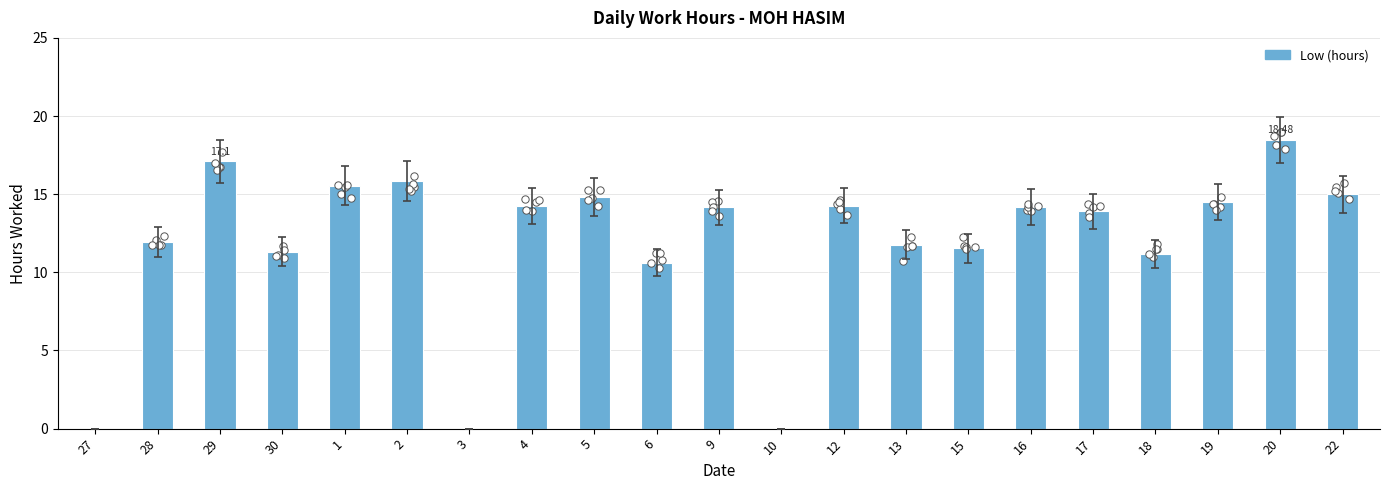

Approximately how many times larger is the value at 22 compared to 19?

1.0